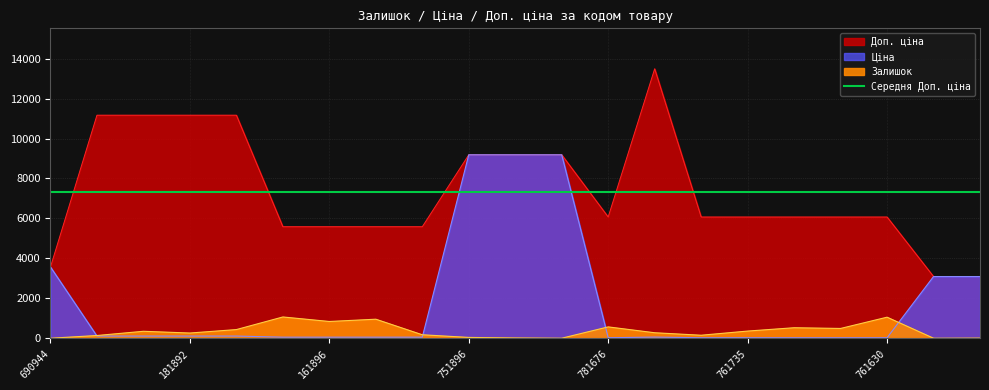

List the series in order of their overall mean, highest first.

Доп. ціна, Ціна, Залишок